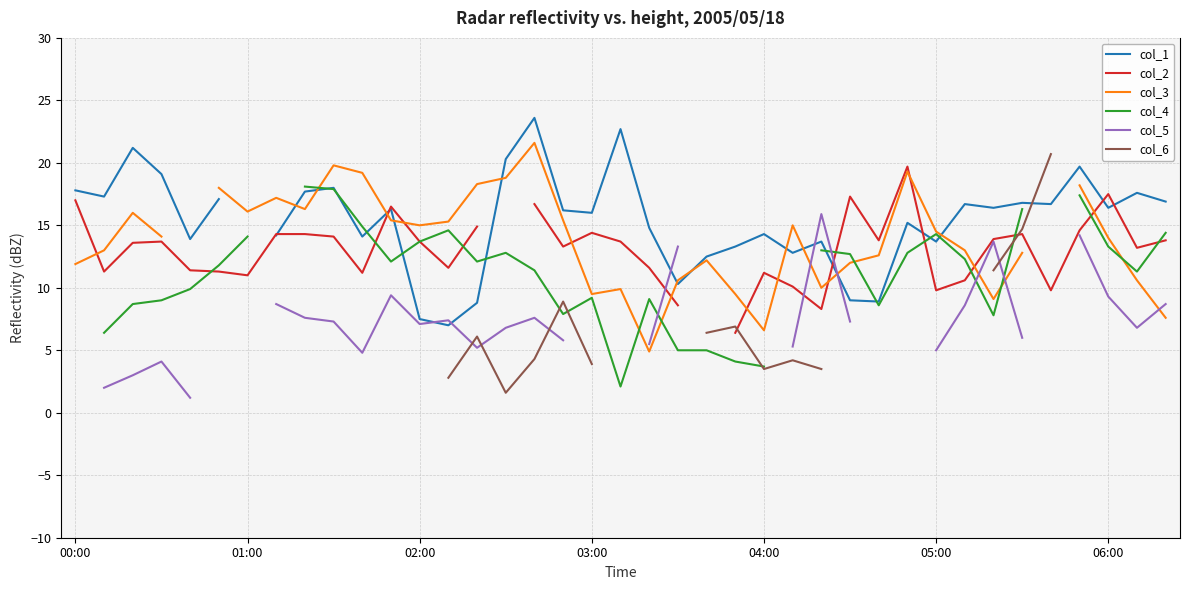

What position from the left is 03:00?

19